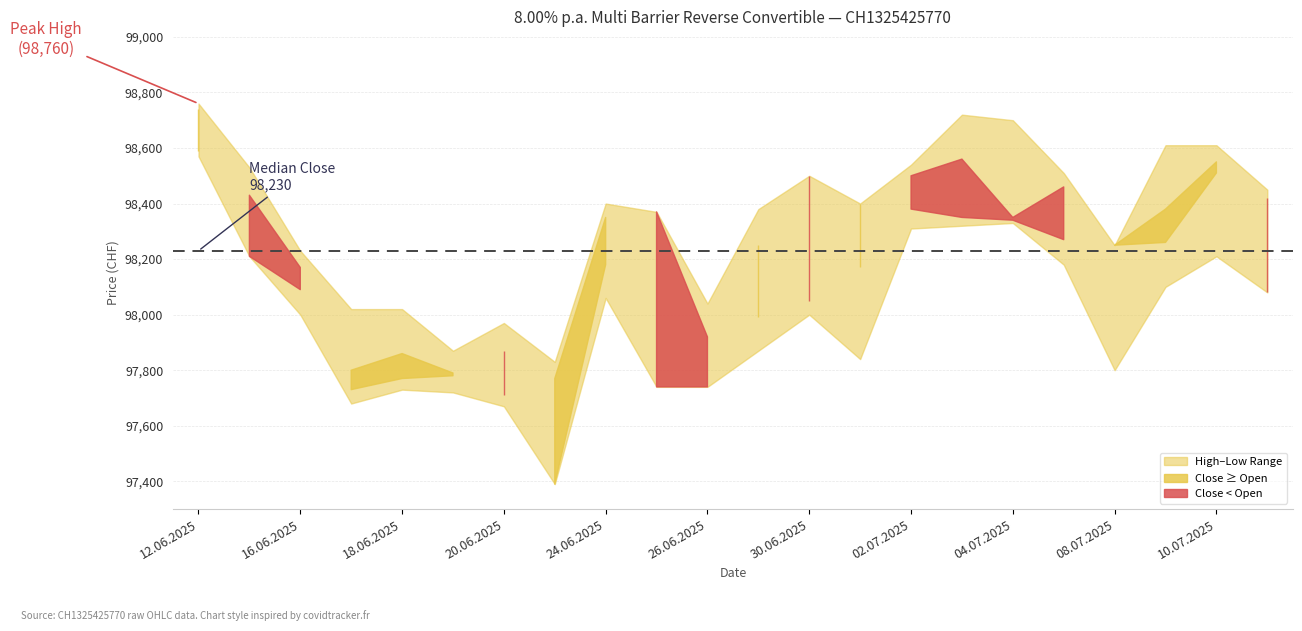

True or false: Close has more than 2 points higher than both neighbors.

True